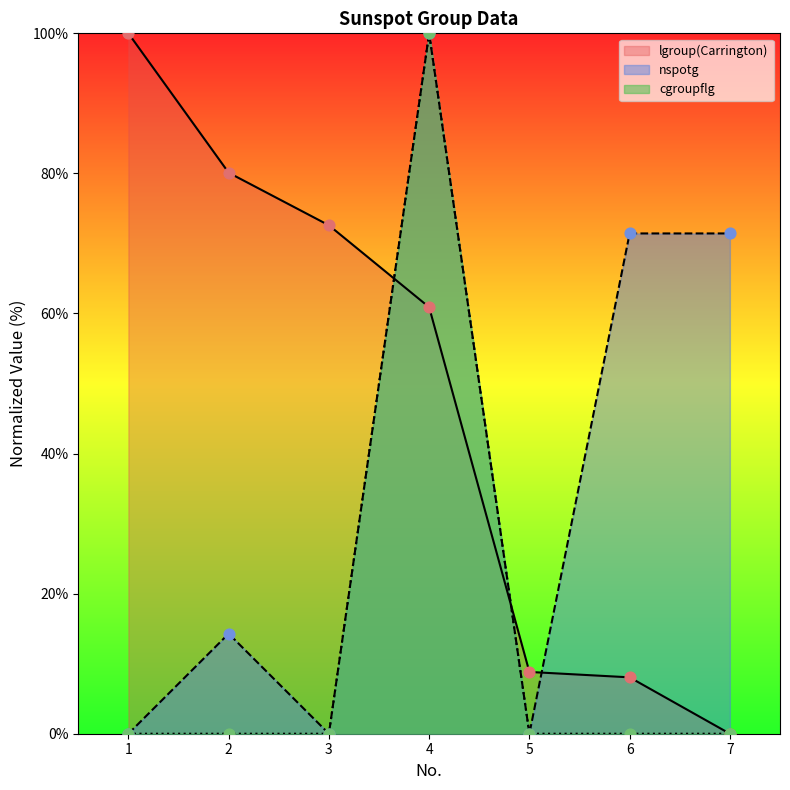

At how many categories does at least one series exceed 6?

7